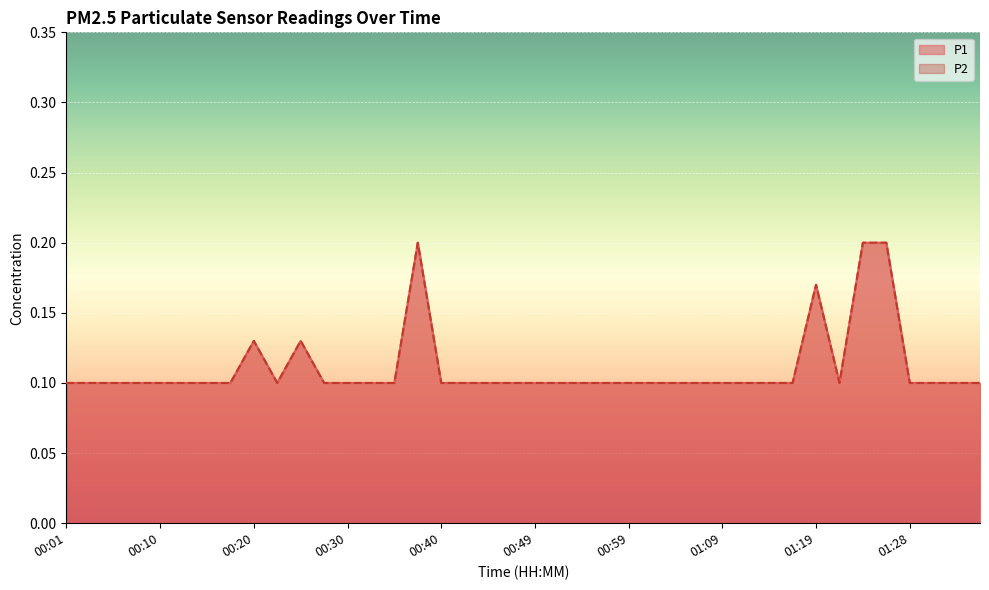

The value of P2 at 00:03 is 0.1. True or false?

False